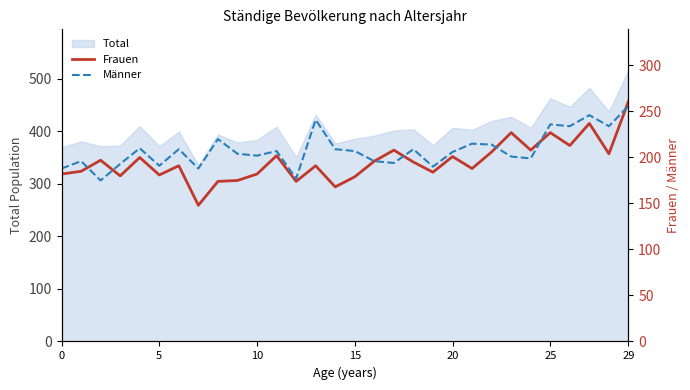

What is the highest value of the Total series?

517